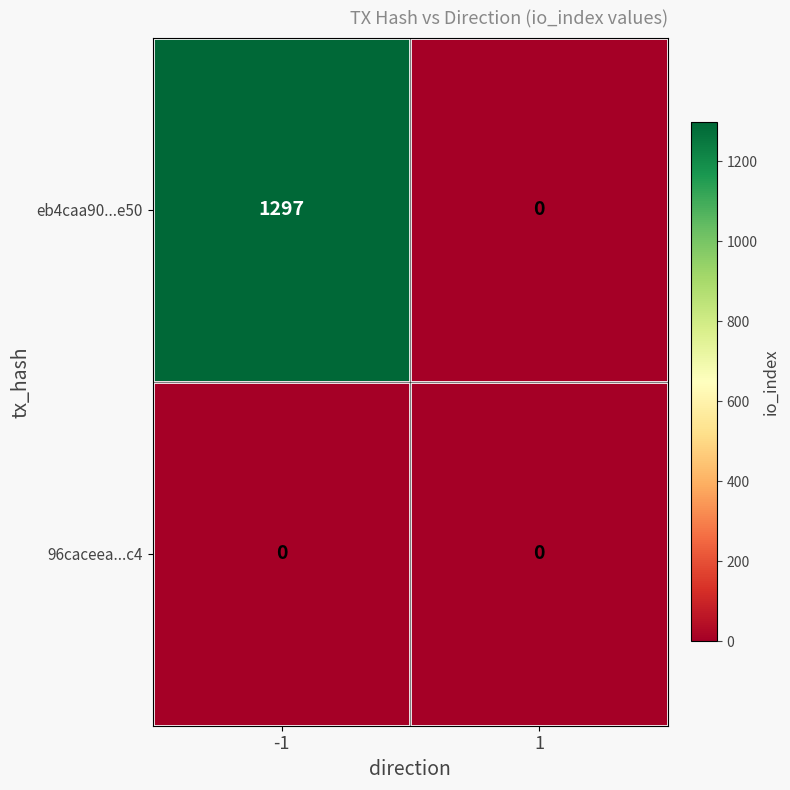

Reading right to left, what are all the values shown in this chart?

eb4caa90...e50: 0	1297
96caceea...c4: 0	0